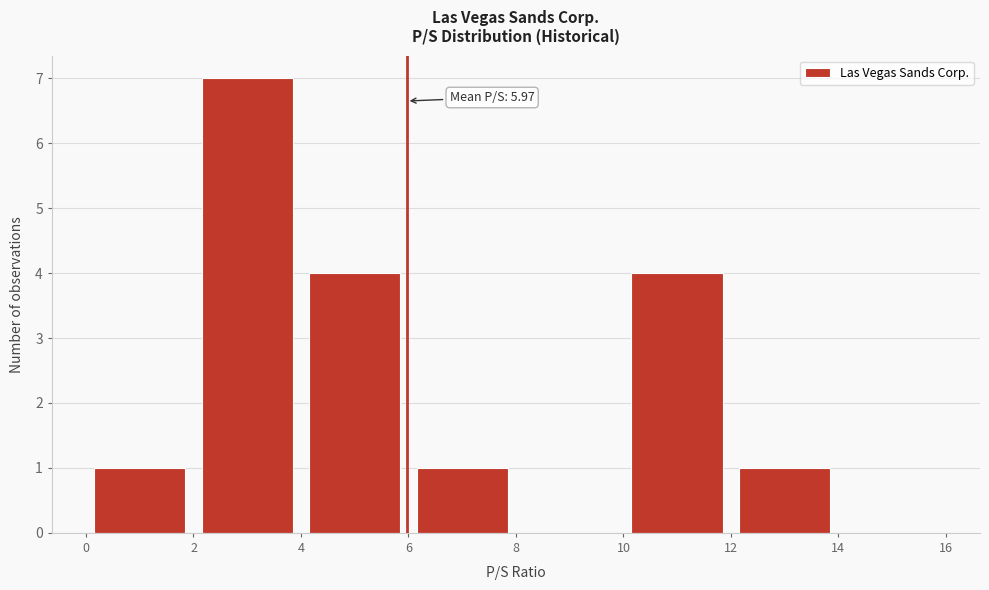

Which range on the x-axis has the tallest bar?

2 to 4